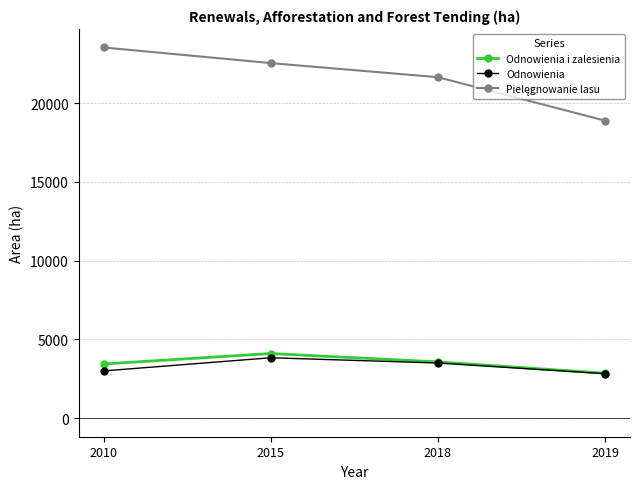

At which label does Odnowienia first exceed 3502?

2015